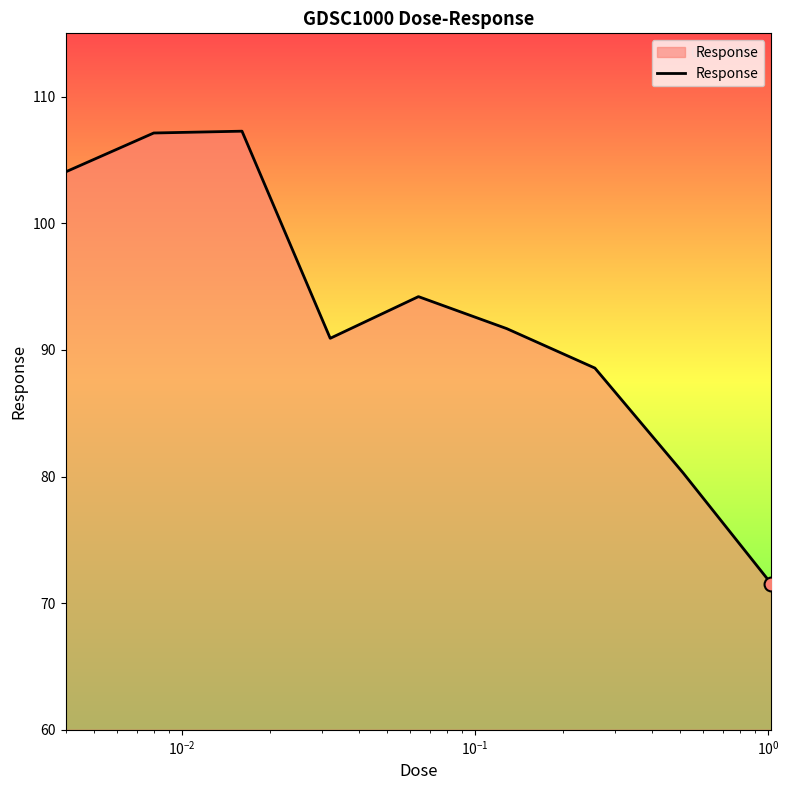

What is the smallest value displayed?

71.5